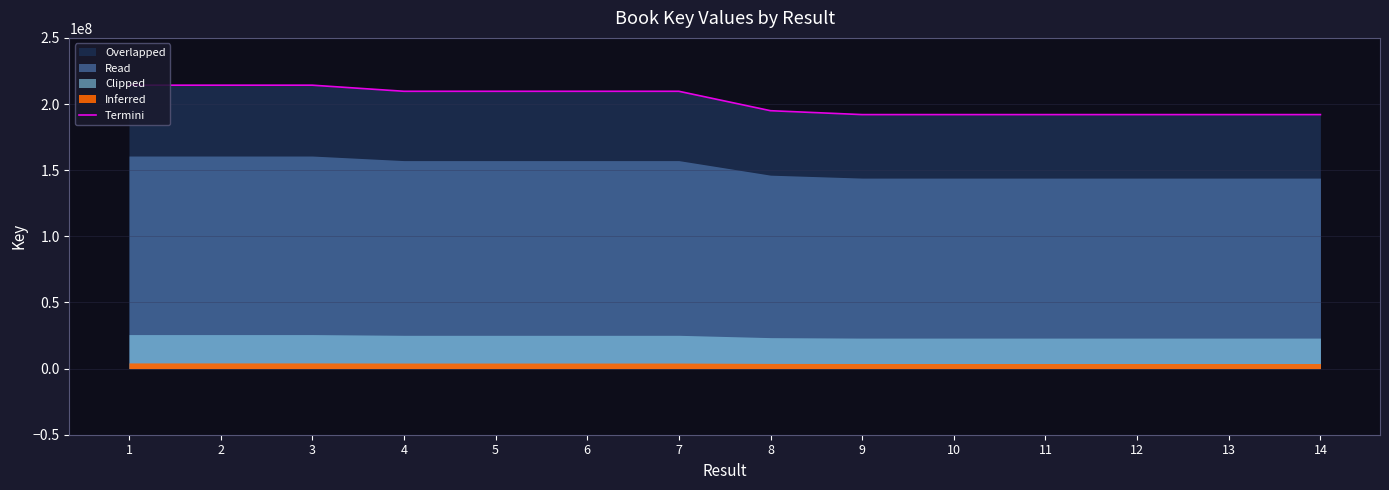

Which label corresponds to the largest value in the chart?

2